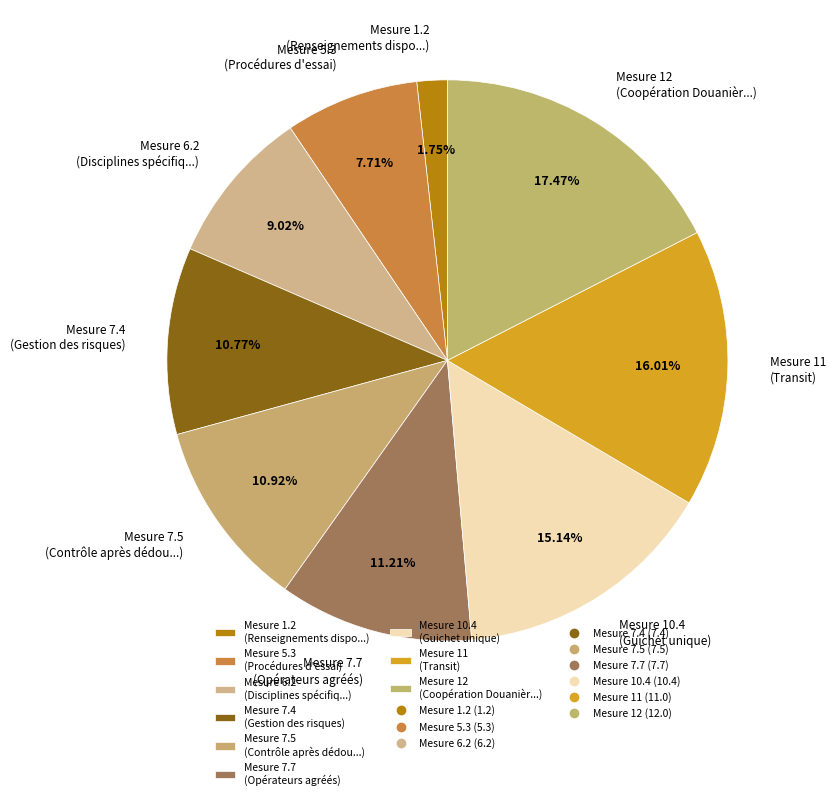

Which slice is the smallest?

Mesure 1.2 (Renseignements dispo...)